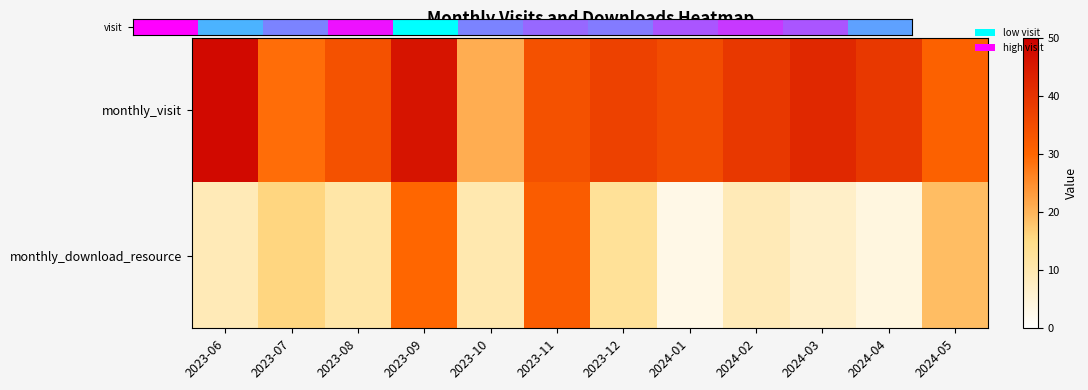

At which category is the sum across all series the highest?

2023-09